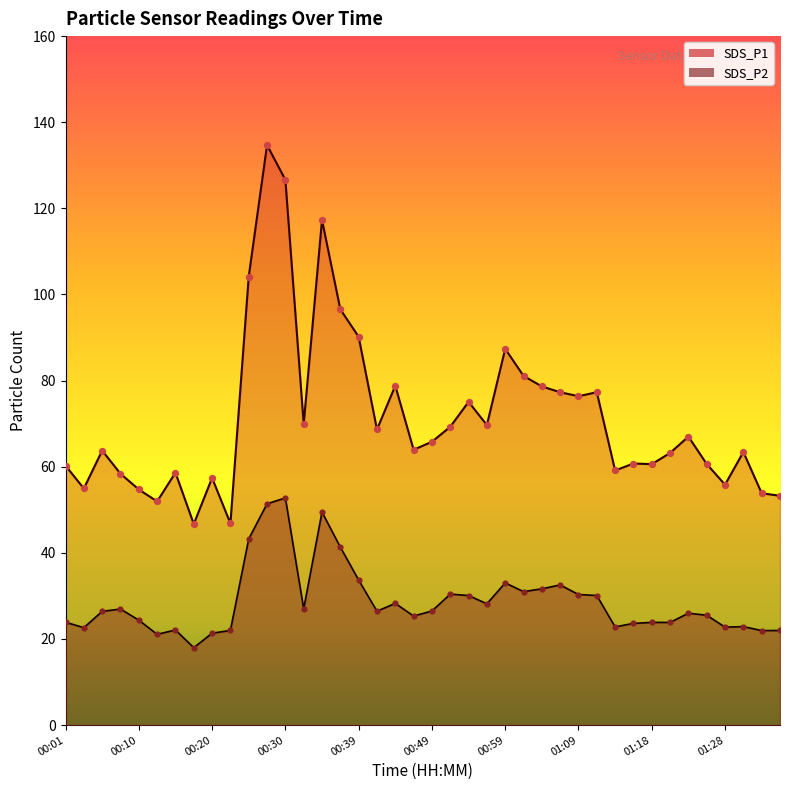

Which series contains the highest Y value?

SDS_P1